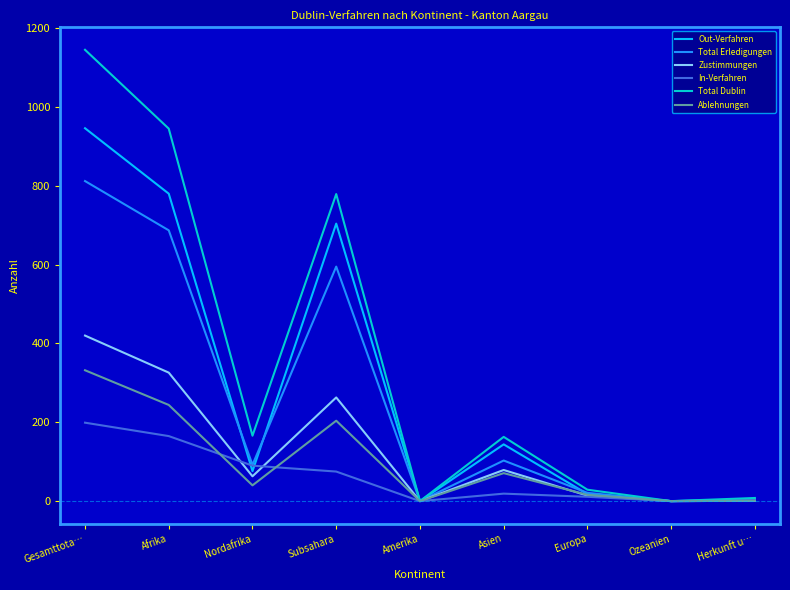

What is the difference between the maximum and minimum values in the Out-Verfahren series?

946